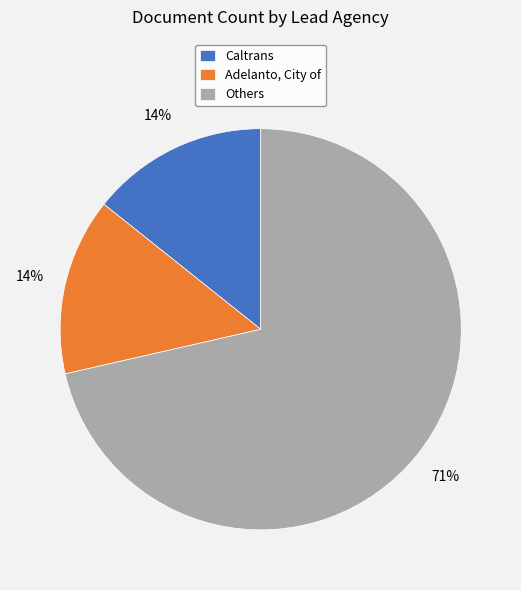

Is the sum of Adelanto, City of and Others greater than half?

Yes